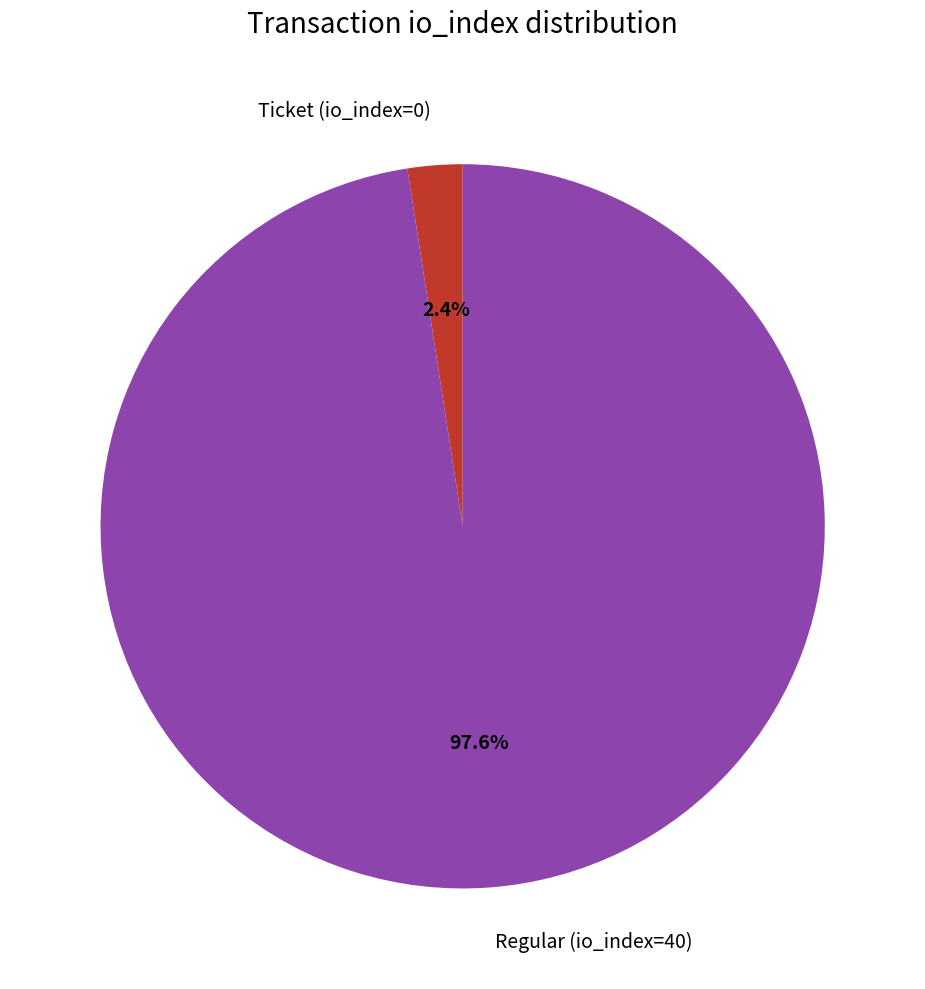

Which slice is the smallest?

Ticket (io_index=0)